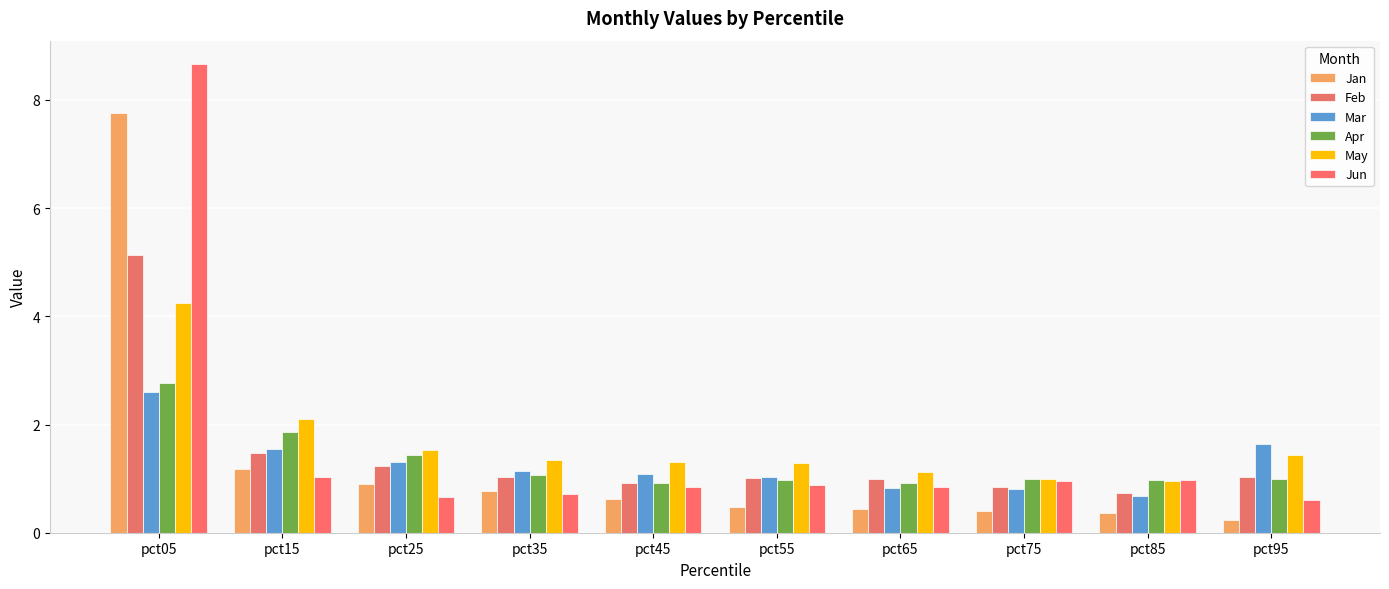

At which category is the sum across all series the highest?

pct05